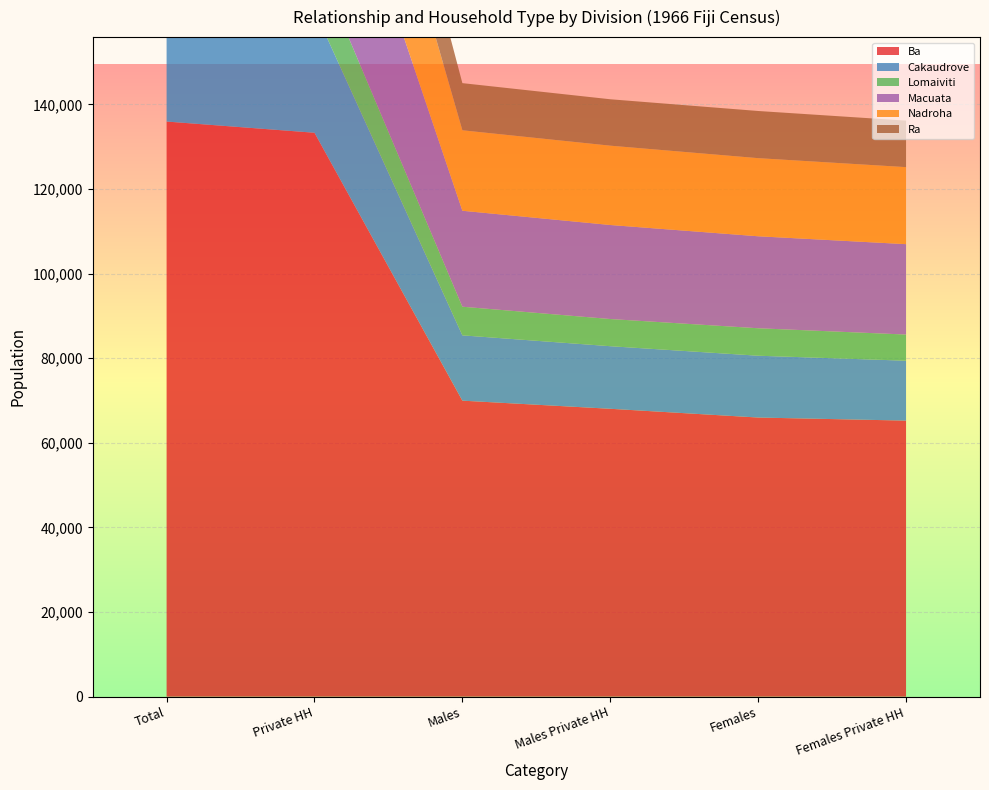

Reading right to left, what are all the values shown in this chart?

Ba: 65261	65988	68058	69980	133319	135968
Cakaudrove: 14163	14615	14795	15438	28958	30053
Lomaiviti: 6185	6493	6426	6771	12611	13264
Macuata: 21369	21746	22229	22687	43598	44433
Nadroha: 18211	18470	18753	19024	36964	37494
Ra: 10996	11150	10974	11148	21970	22298